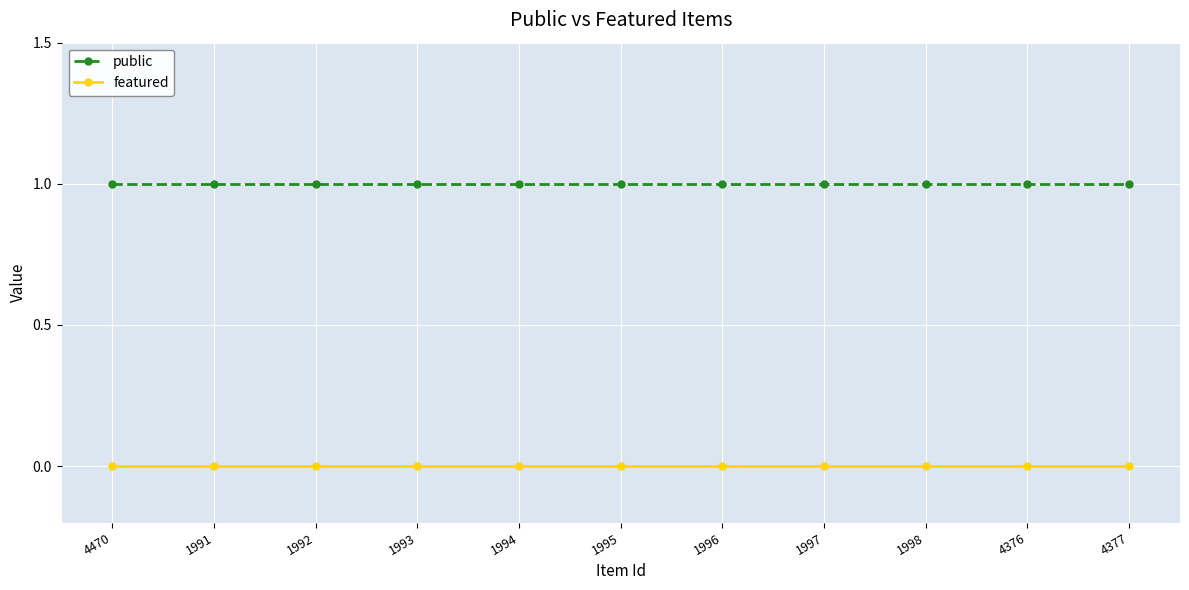

Does the chart have visible grid lines?

Yes